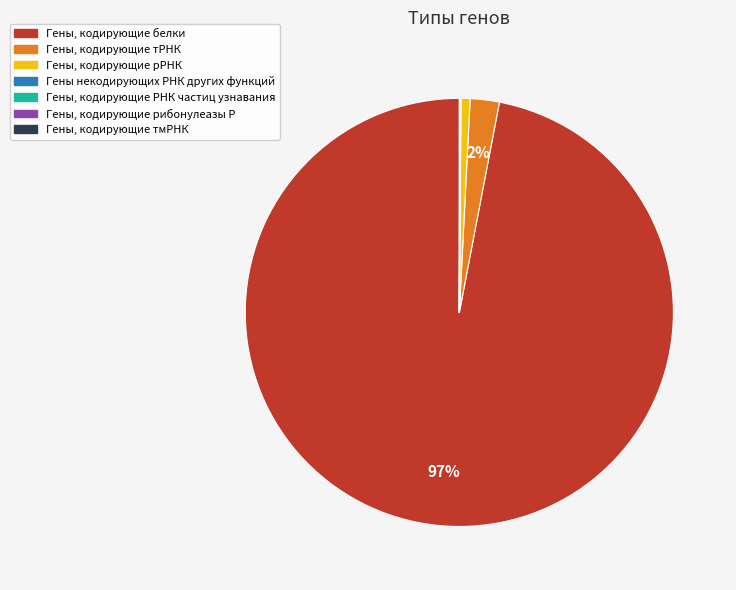

To the nearest percent, what is the average slice percentage?

14%